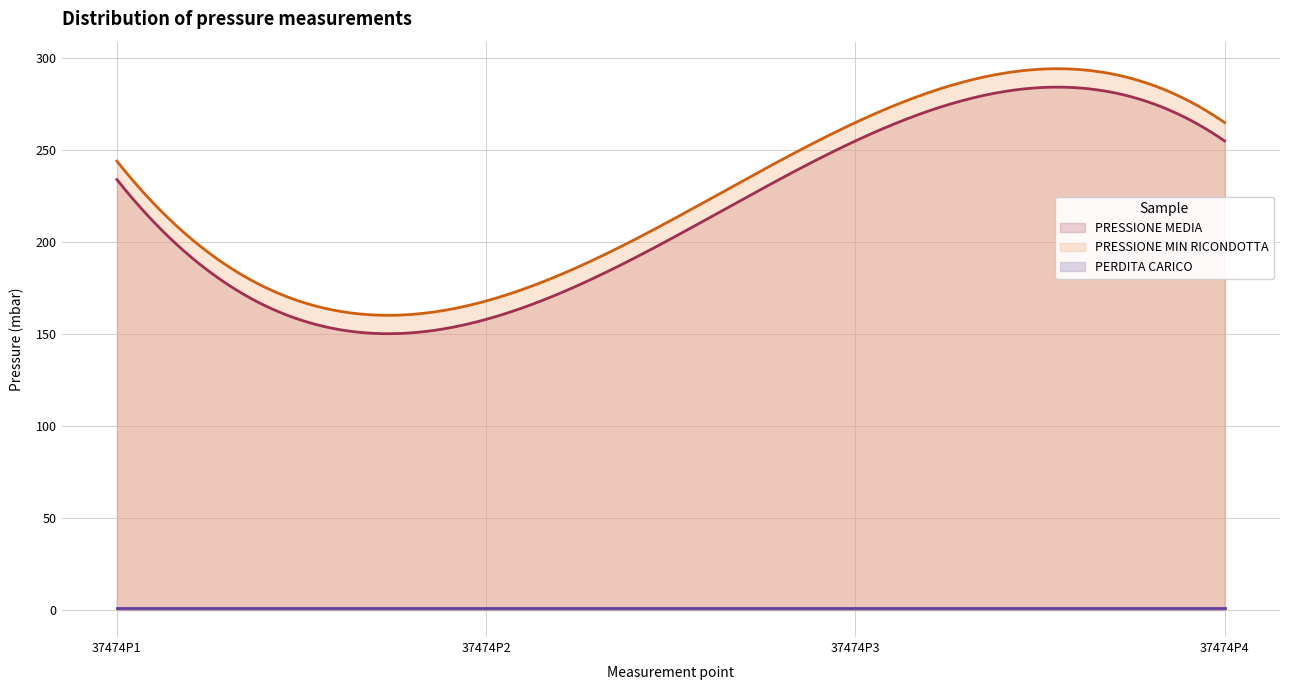

Between 37474P1 and 37474P4, which series saw the biggest shift?

PRESSIONE MEDIA